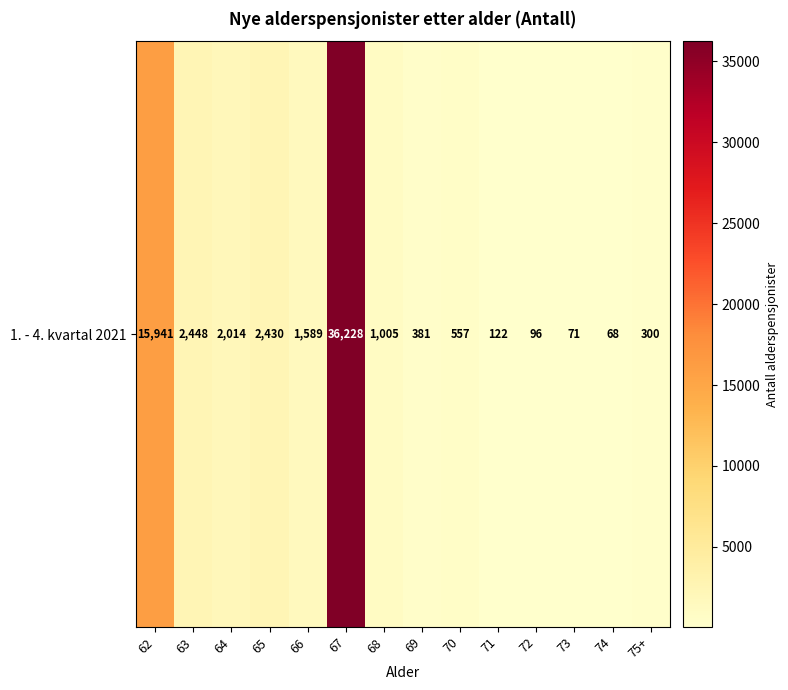

List the labels in order of value, smallest first.

74, 73, 72, 71, 75+, 69, 70, 68, 66, 64, 65, 63, 62, 67